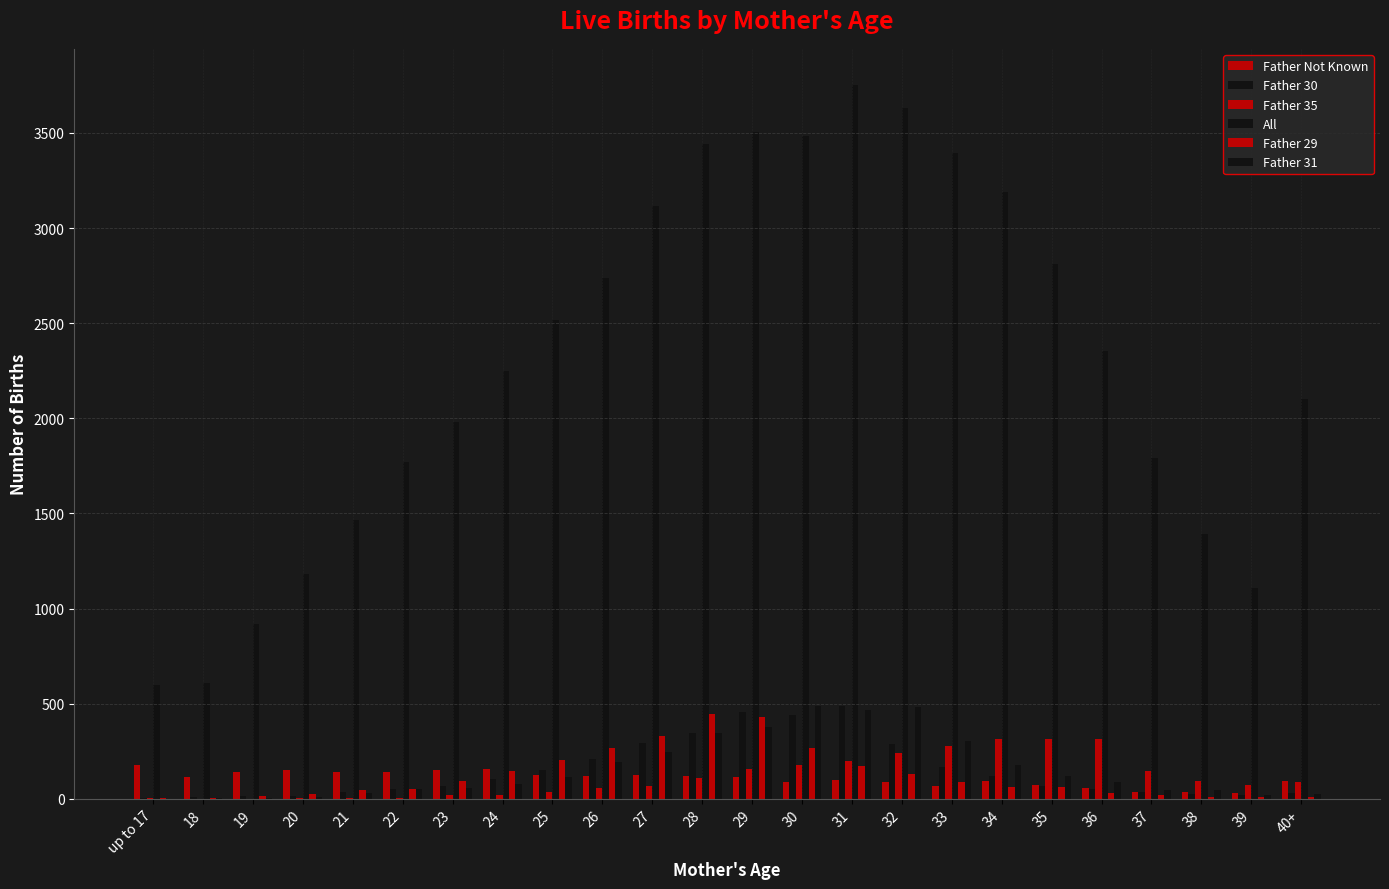

How many series are shown in this chart?

6